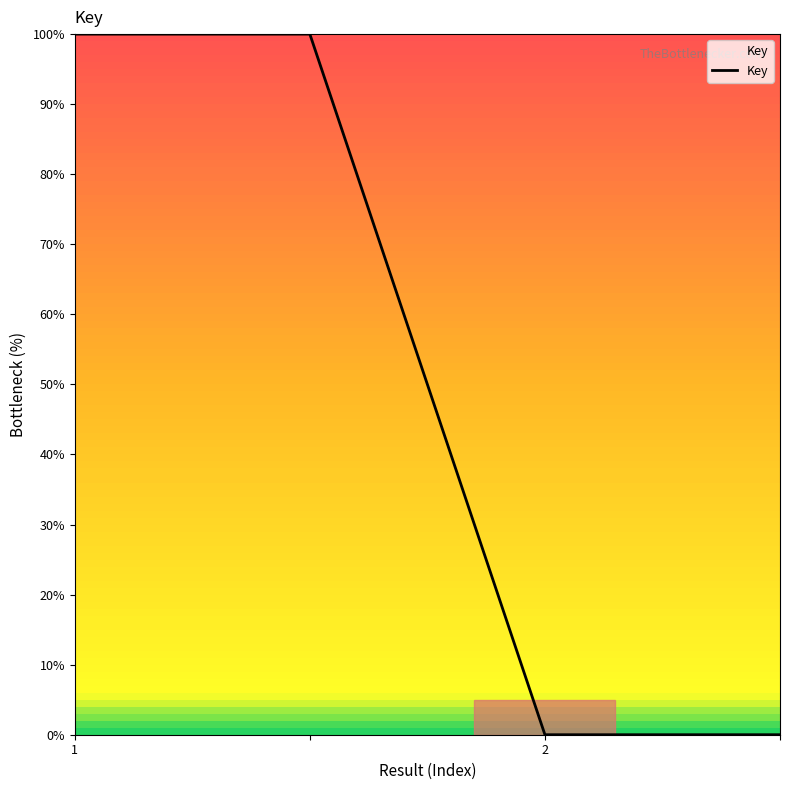

What is the average value?

50